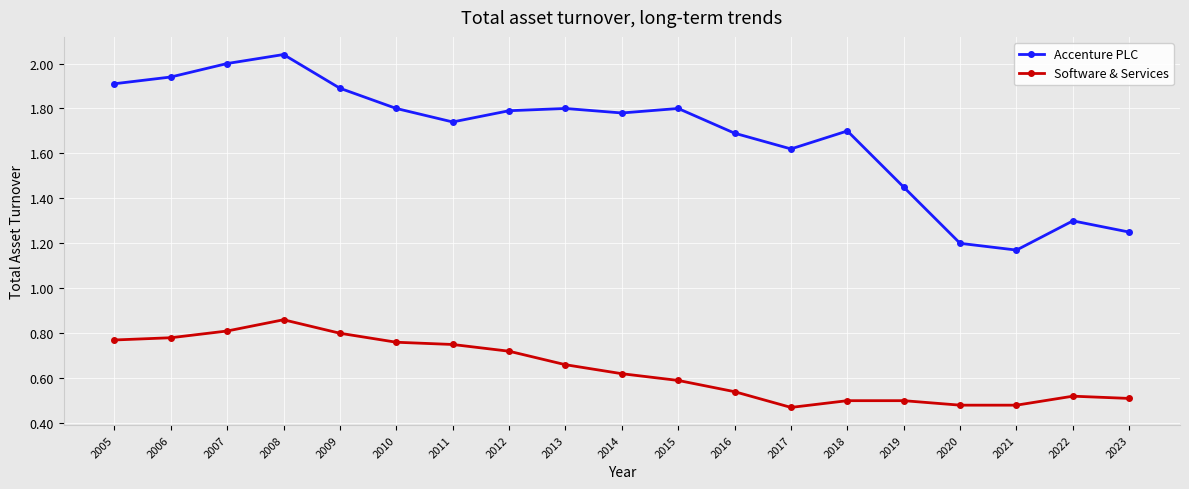

At 2015, list the series in order from smallest to largest.

Software & Services, Accenture PLC